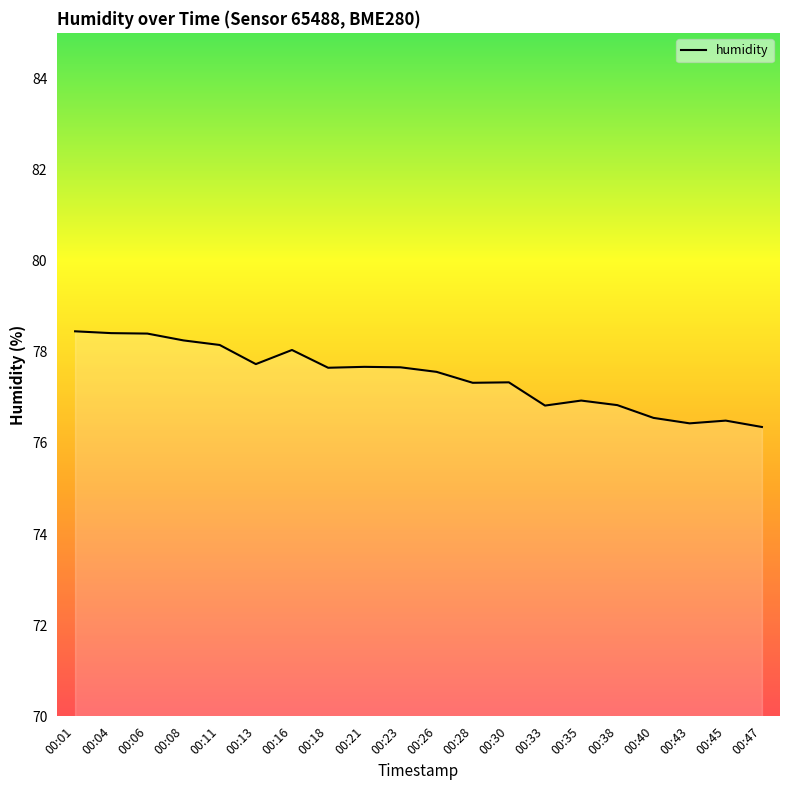

Which has a higher value, 00:28 or 00:45?

00:28